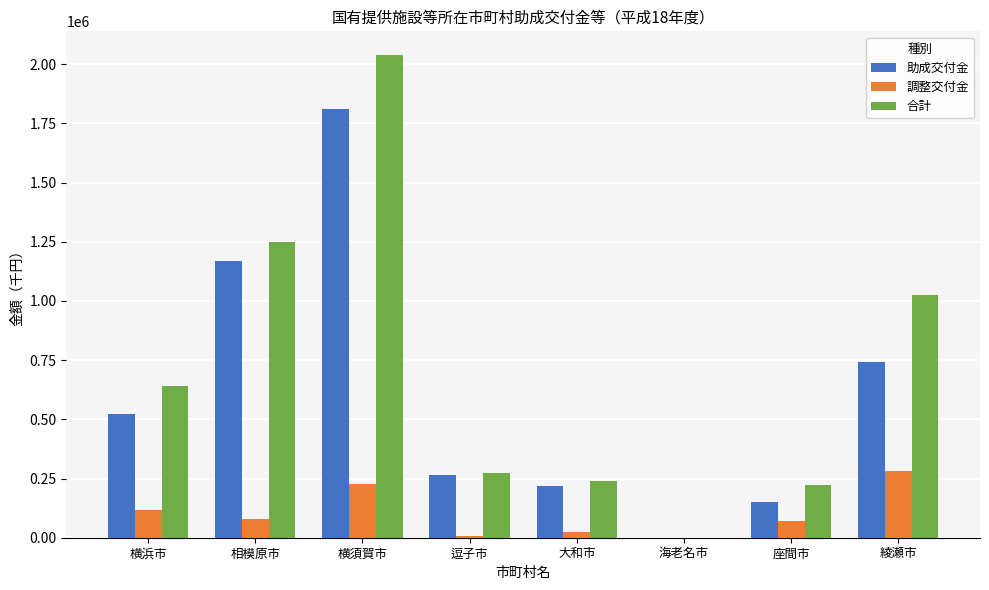

What is the sum of all 調整交付金 values?

803698